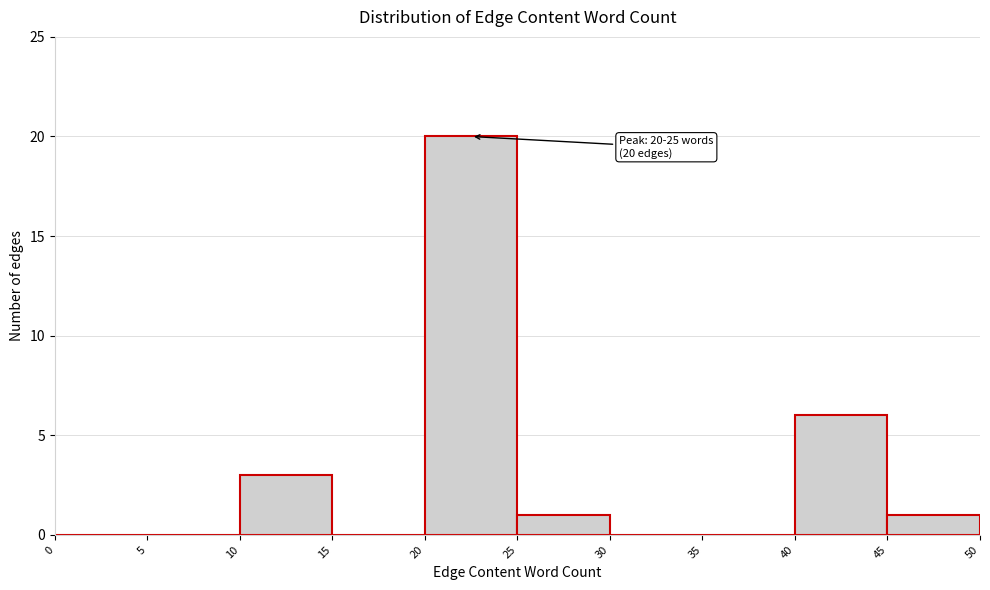

Which range on the x-axis has the tallest bar?

20 to 25